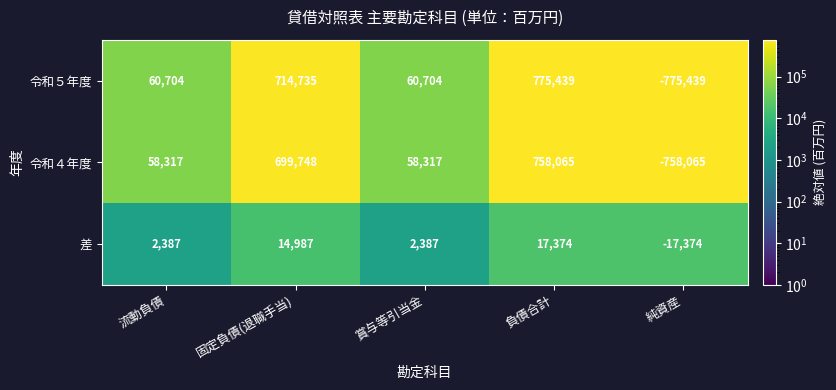

What is the sum of the 令和４年度 values at 流動負債 and 純資産?

-699748